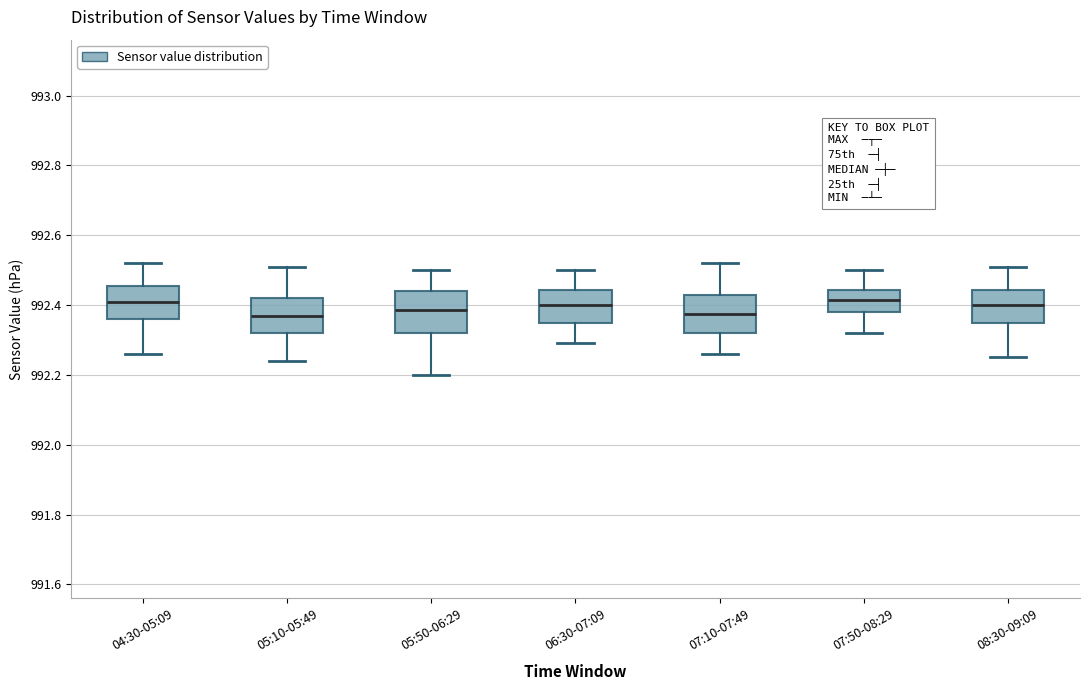

Where does the lower whisker of the box for 04:30-05:09 end on the y-axis? The values are not printed on the chart, so give them approximately, as read against the axis.

992.26